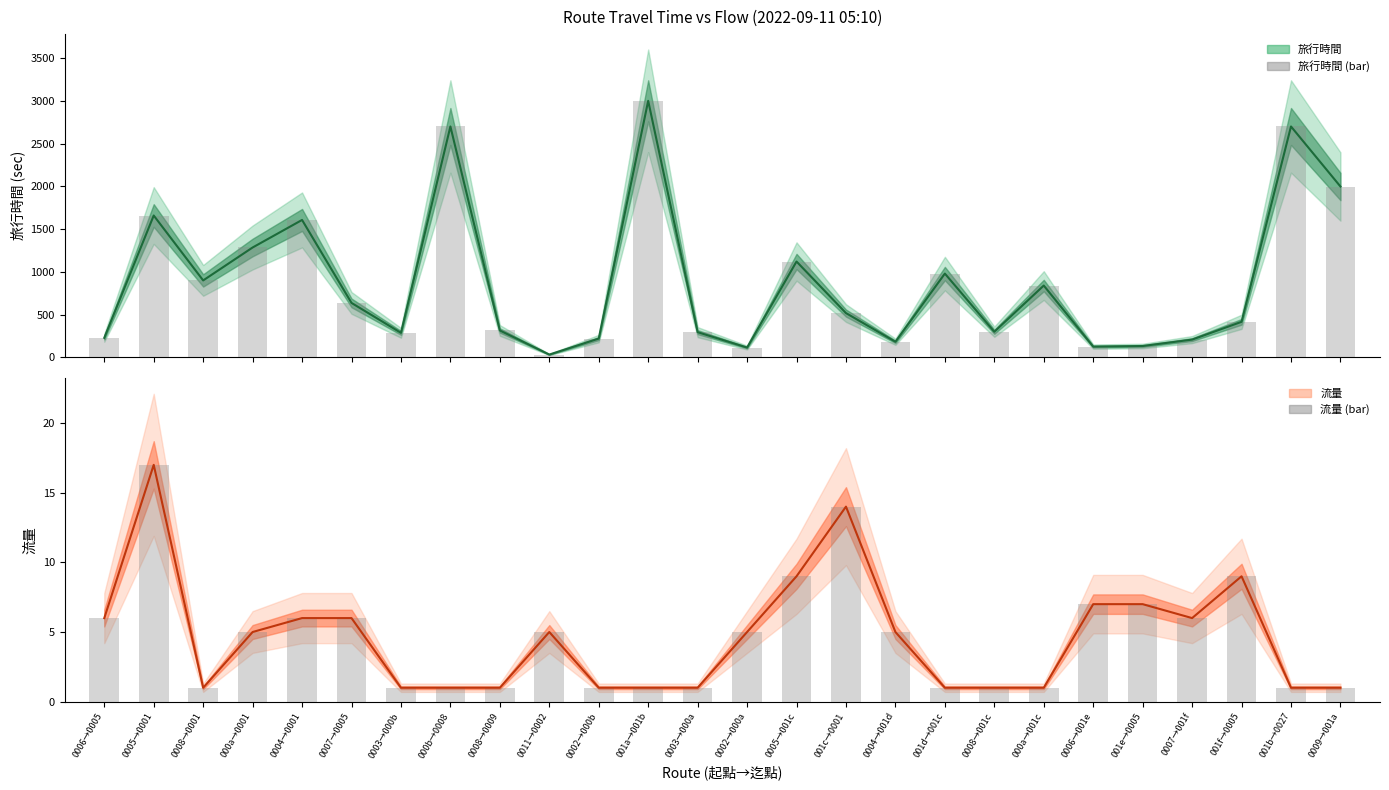

Which has a higher value, 000a→001c or 001b→0027?

001b→0027